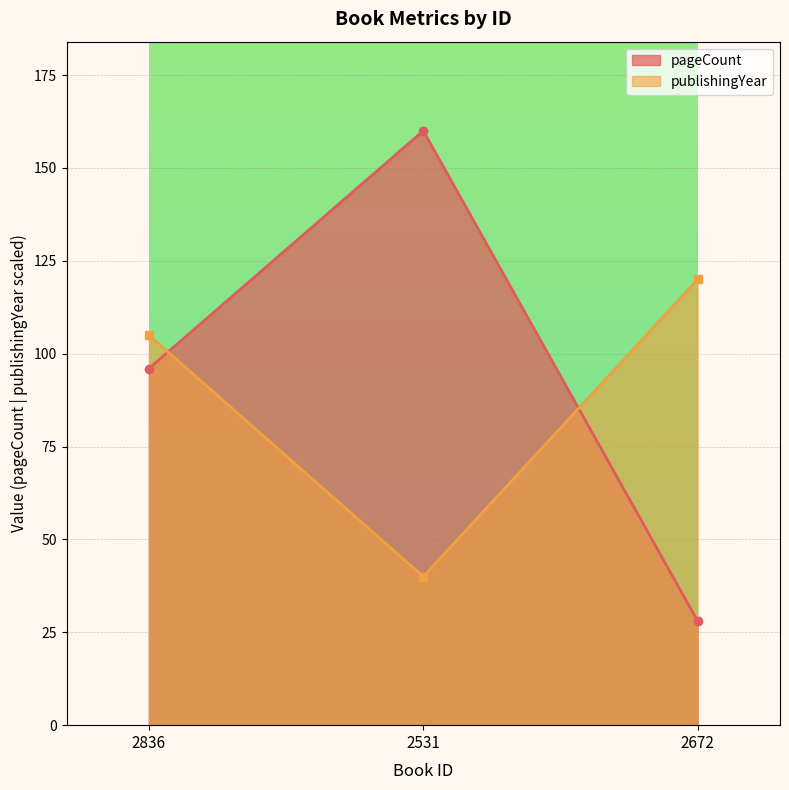

At which label does publishingYear first exceed 105?

2672